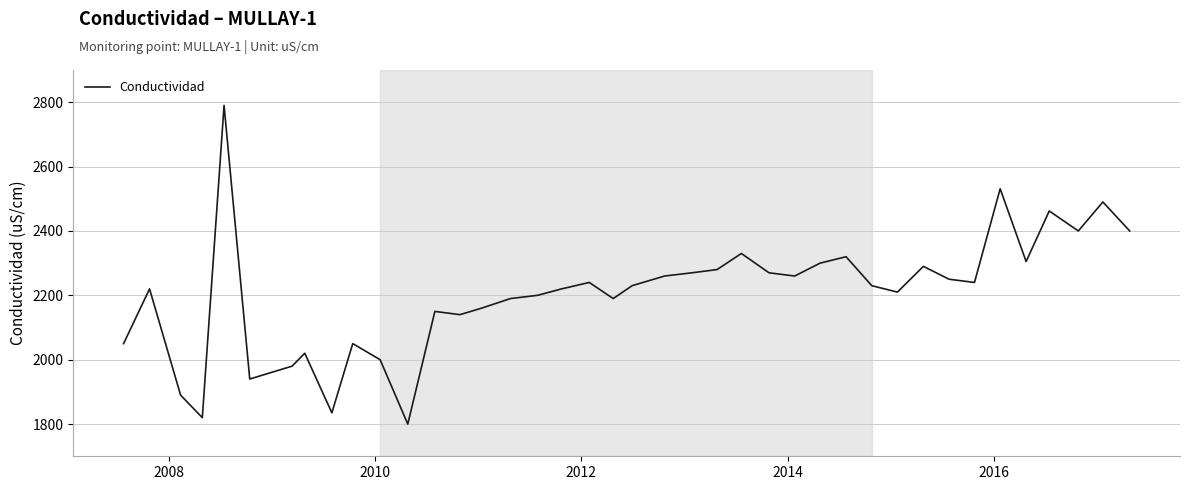

What is the difference between the maximum and minimum values?

990